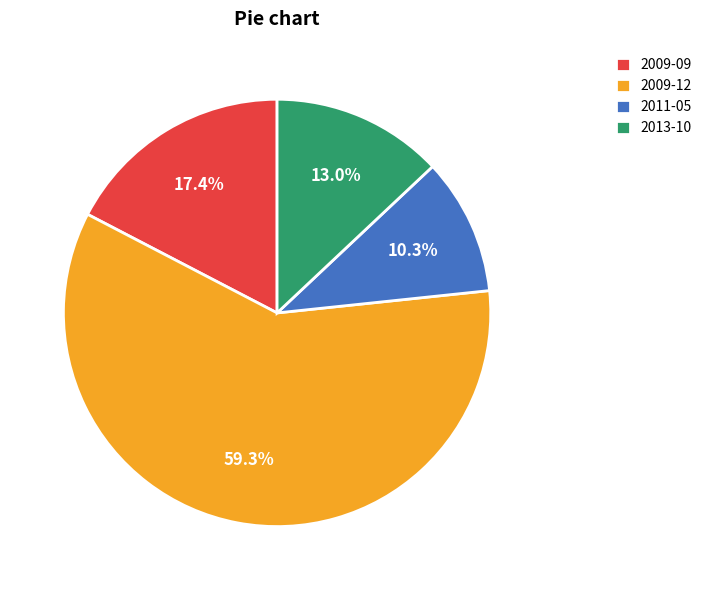

What portion of the pie excludes 2009-12?

40.7%